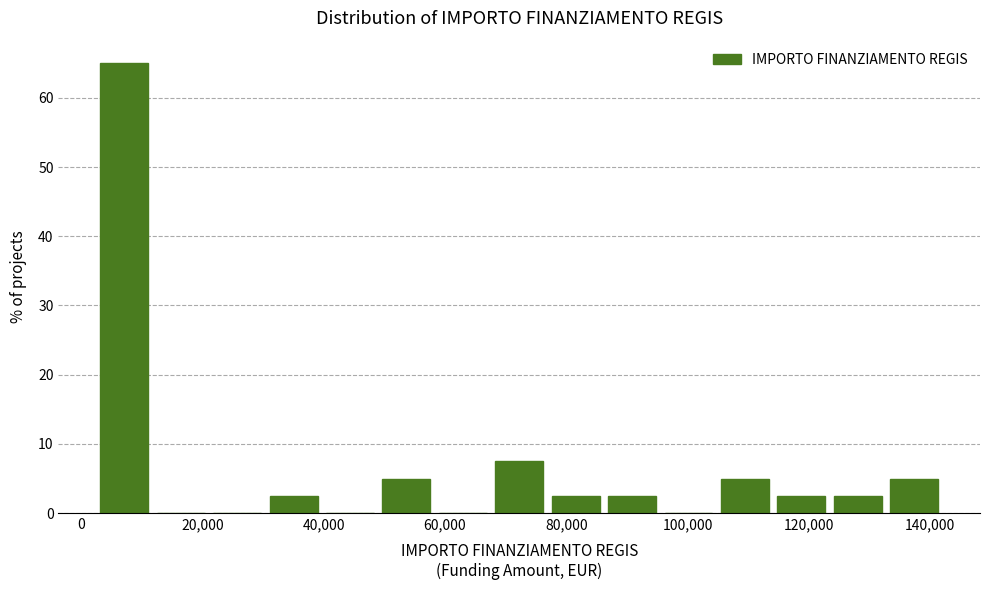

Over which range of the x-axis is the bar tallest?

2000 to 12000